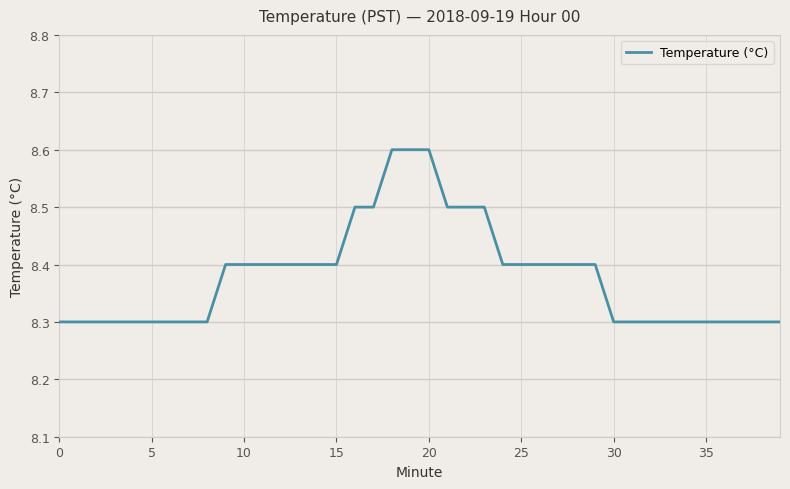

What is the minimum value shown in the chart?

8.3